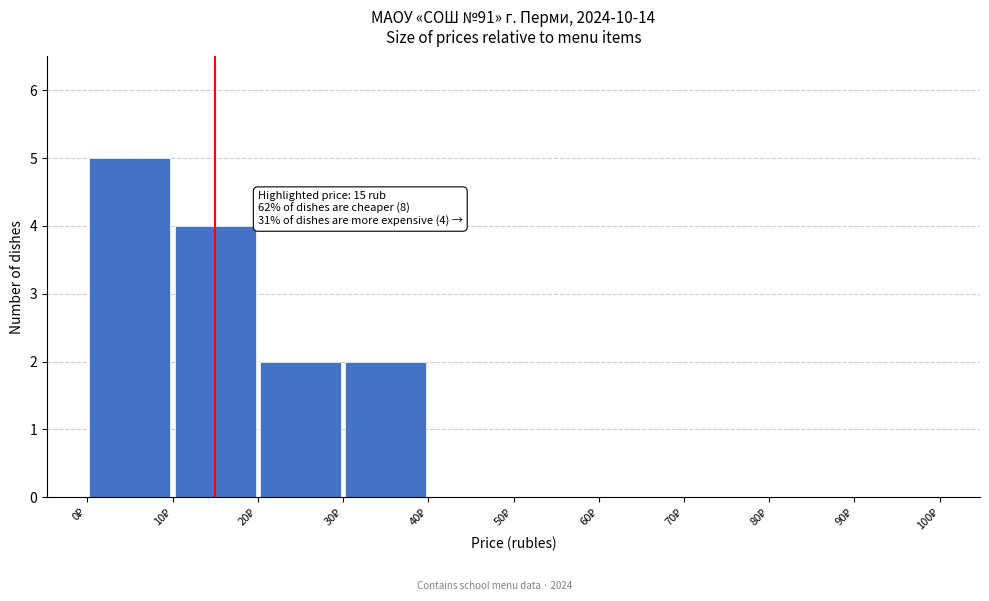

Over which range of the x-axis is the bar tallest?

0 to 10